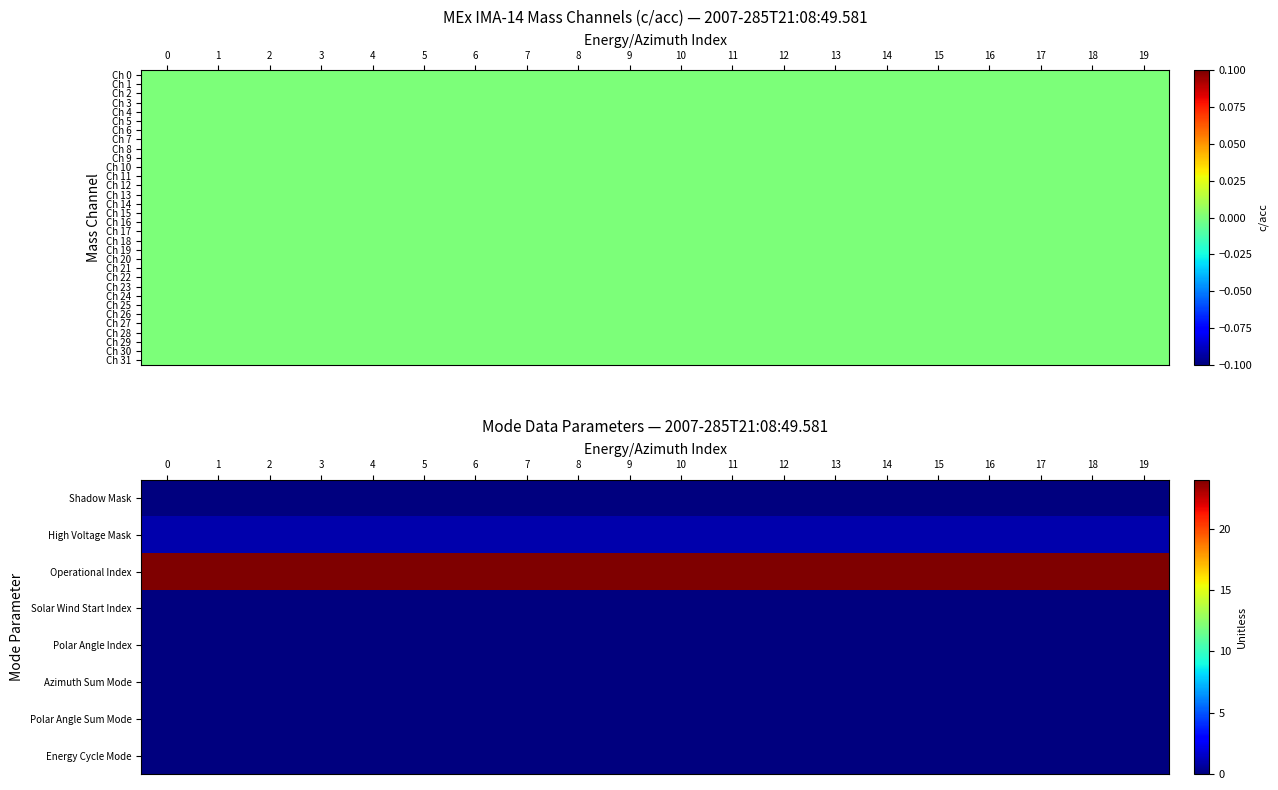

How many distinct data groups are displayed?

32